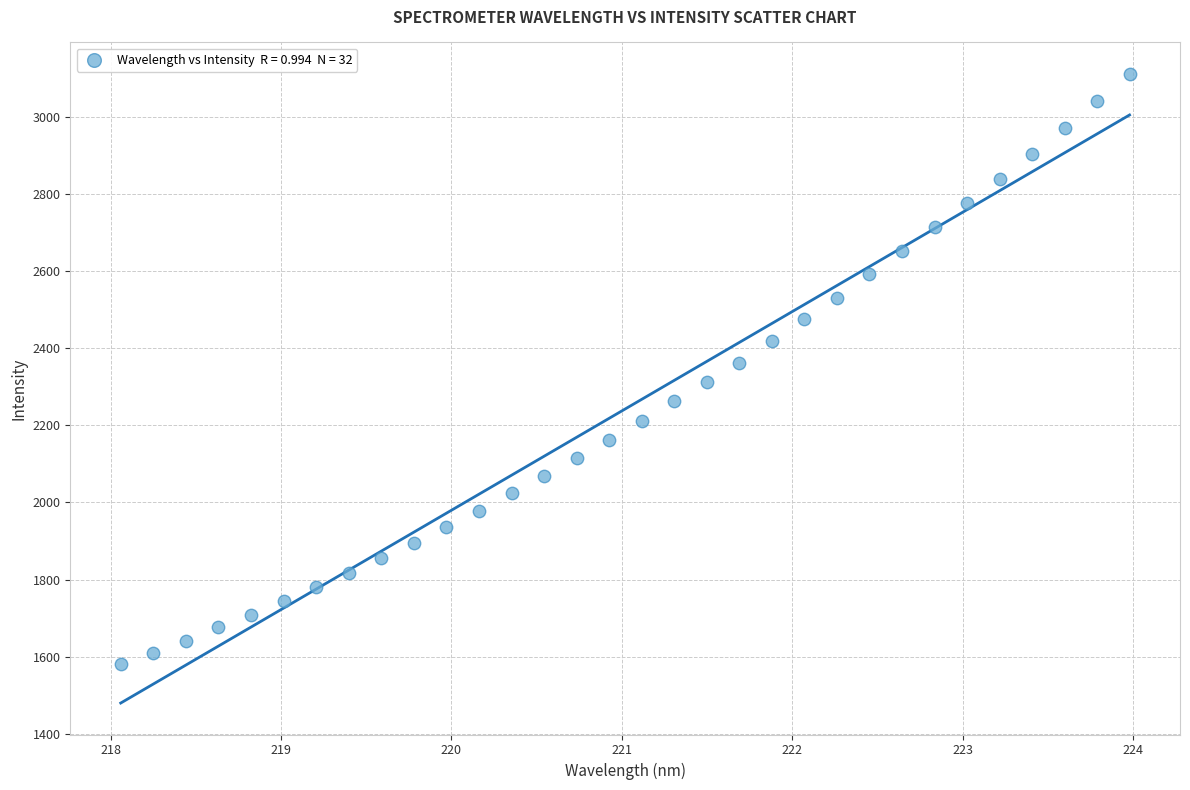

What is the range of X values (max minus min)?

5.9